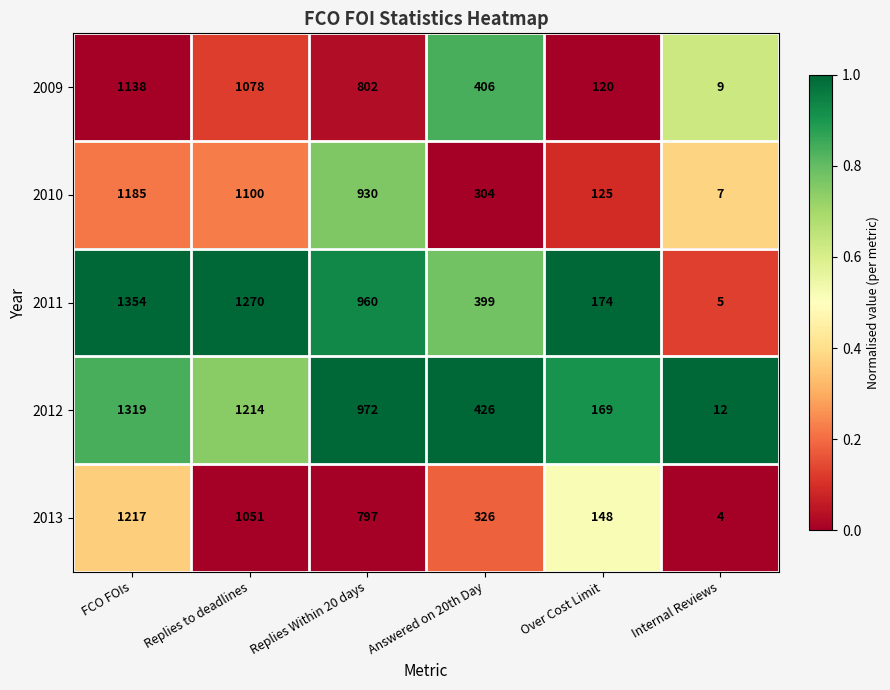

True or false: 2013 has a value of 1836 at Replies to deadlines.

False